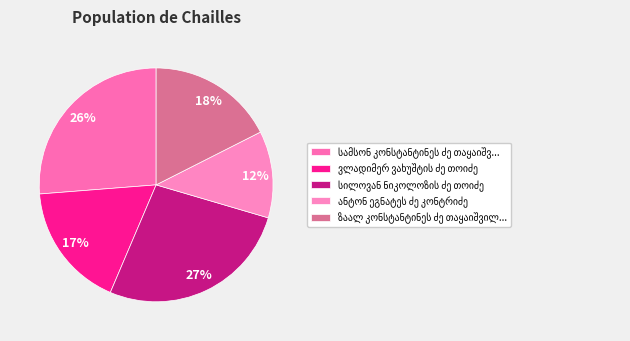

Is there a majority slice in this chart?

No